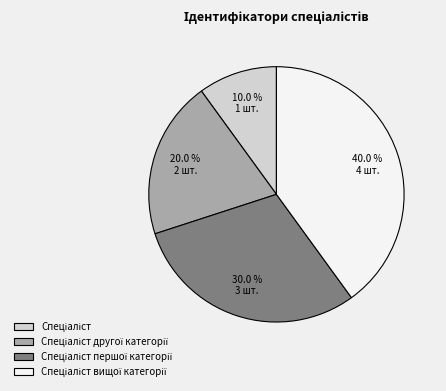

Is there any slice that represents more than half of the pie?

No